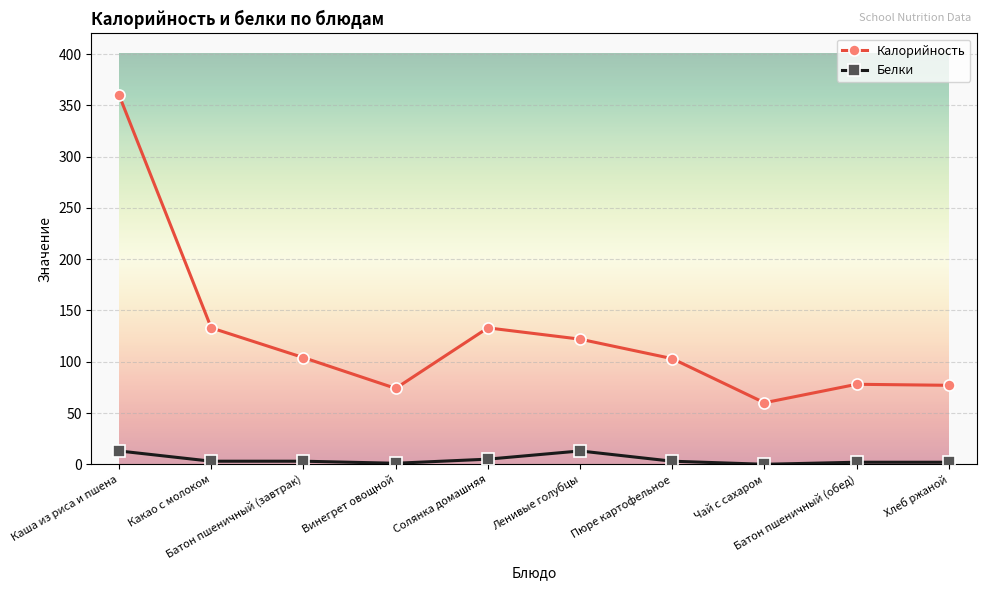

How many interior local valleys does the Калорийность series have?

2